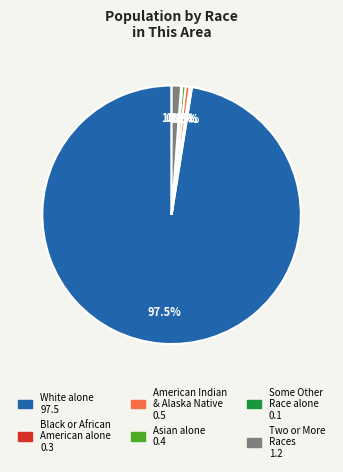

Does any single category account for the majority?

Yes